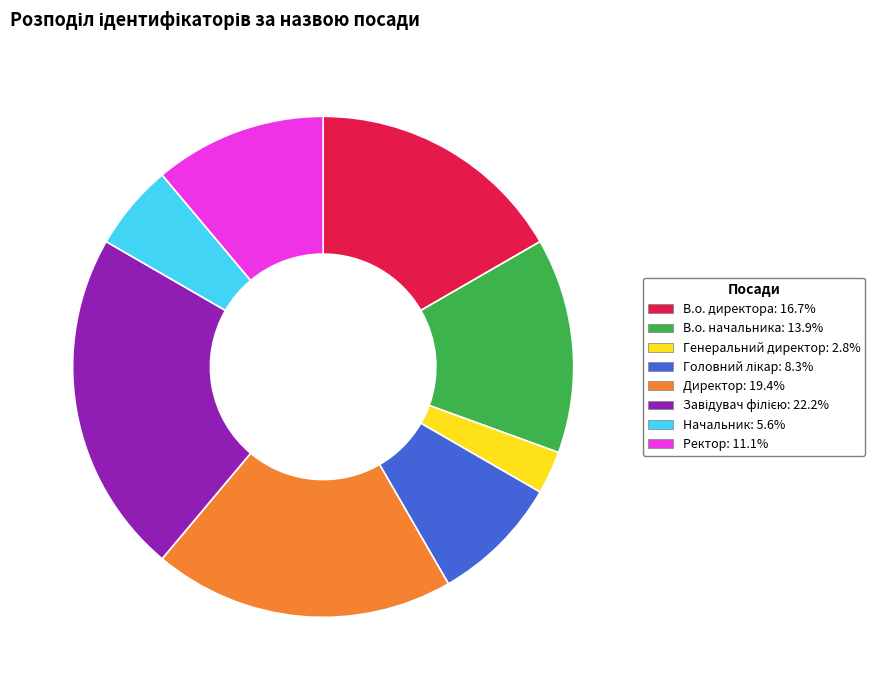

How many slices are in this pie chart?

8